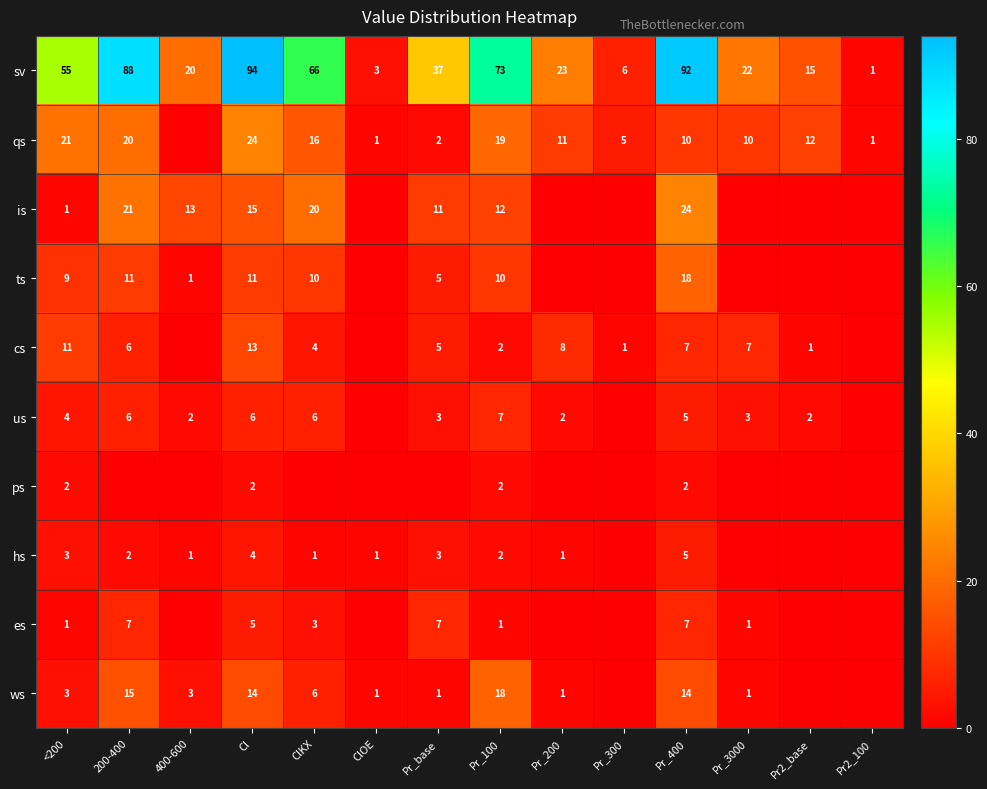

Count the number of data series in this chart.

10